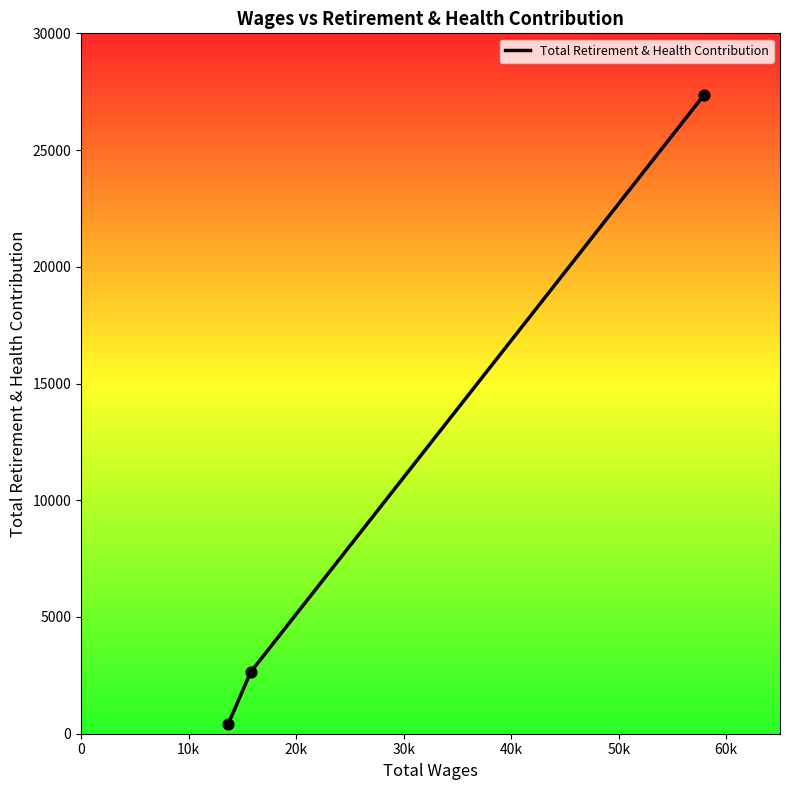

What is the greatest value displayed?

27366